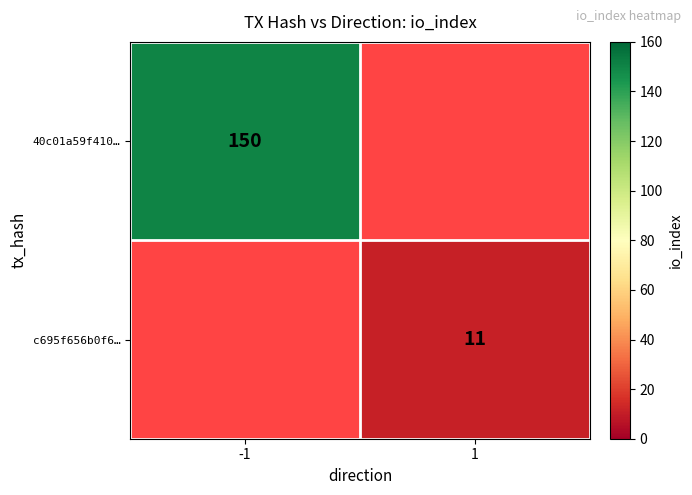

Is it true that c695f656b0f6… equals 11 at 1?

True